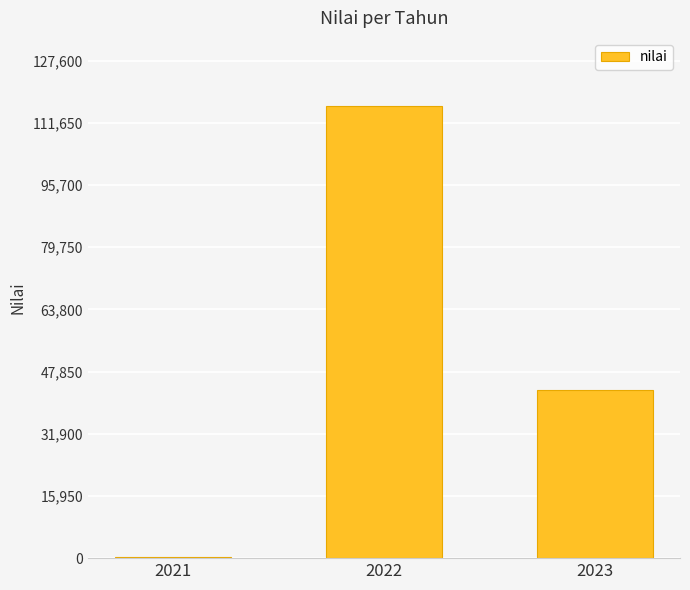

Is it true that the value at 2022 is 116000.0?

True